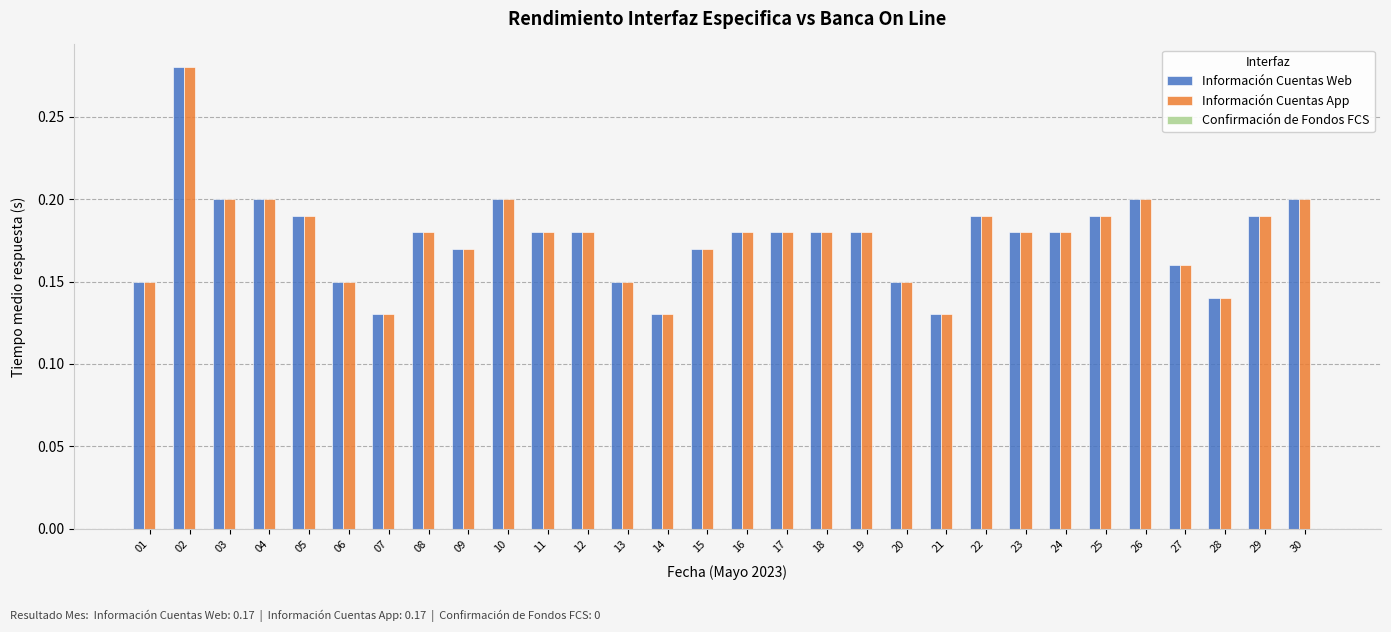

What is the difference between the highest and lowest values at 14?

0.0